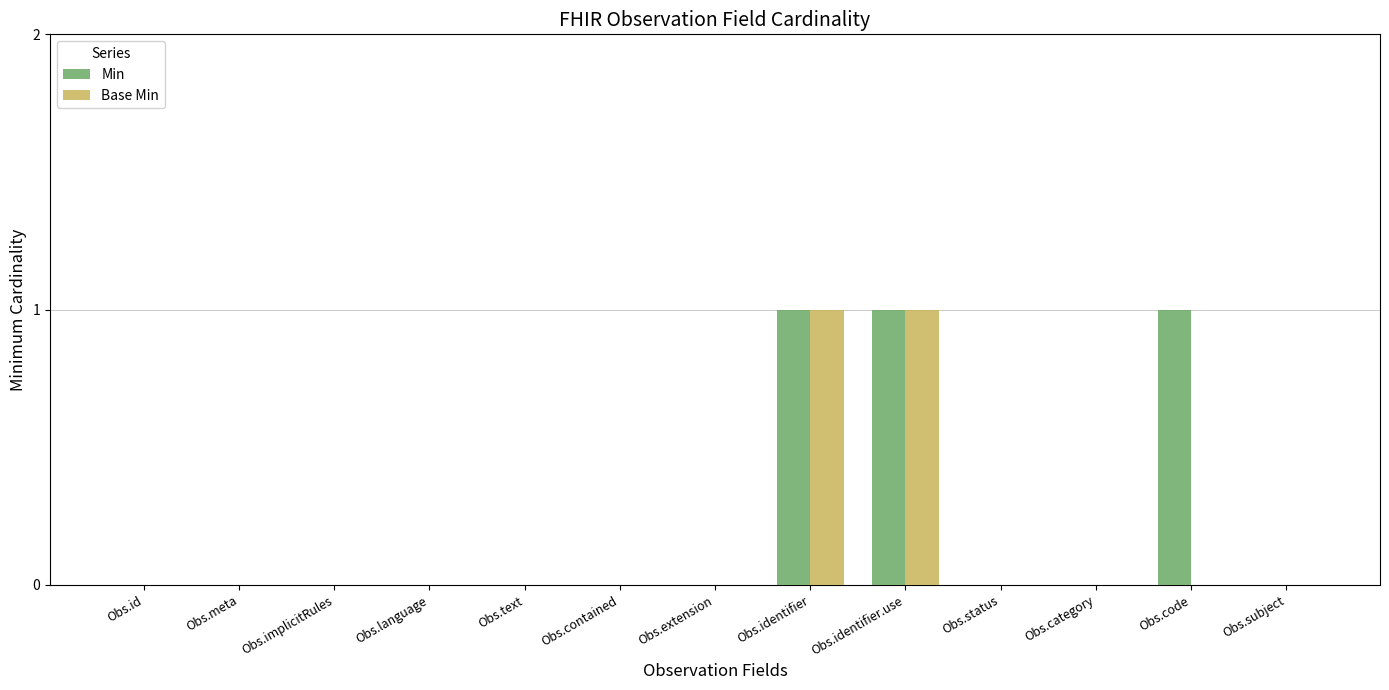

Are the bars grouped side by side (vs. stacked)?

Yes